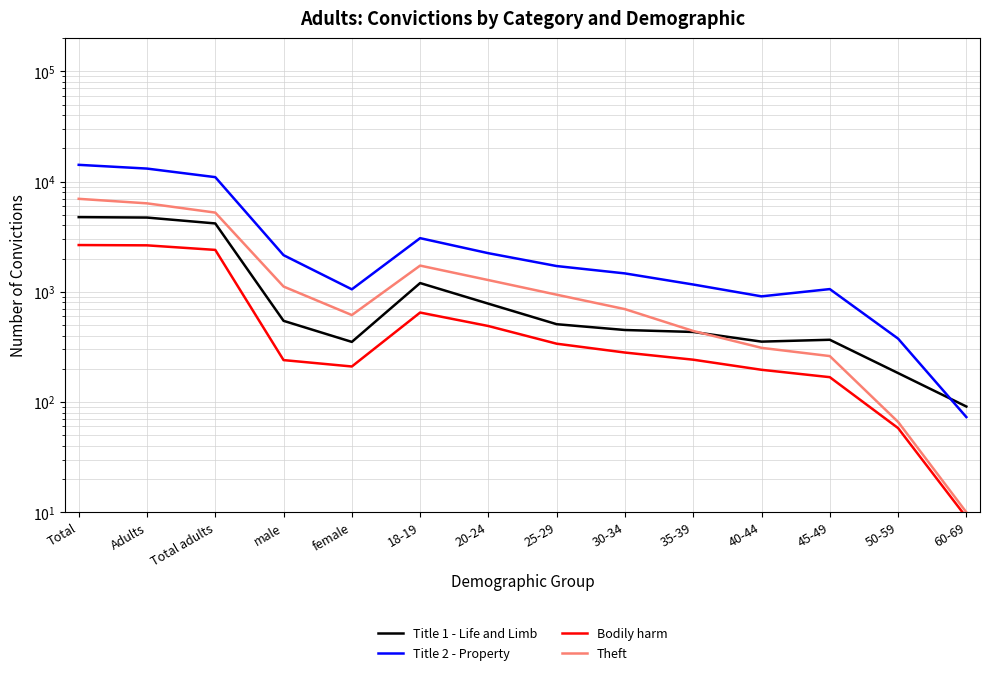

True or false: Title 1 - Life and Limb and Theft cross at least once.

True